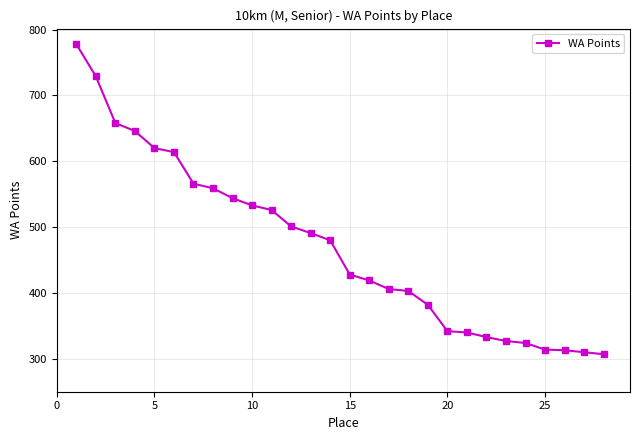

How many values are below 480?

14